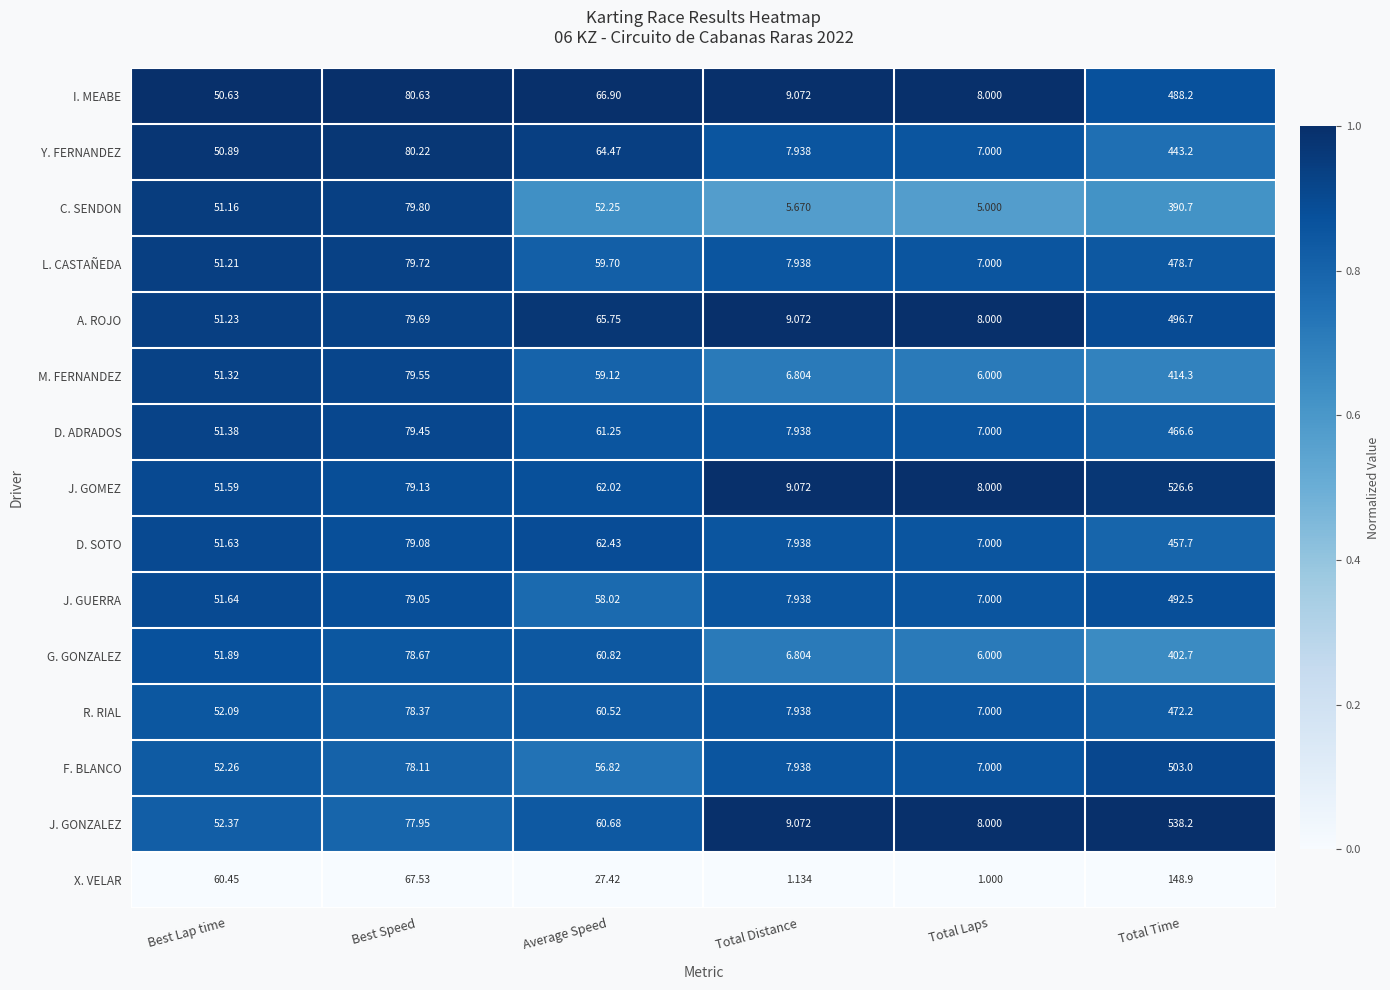

What is the difference between the highest and lowest values at Best Lap time?

9.8